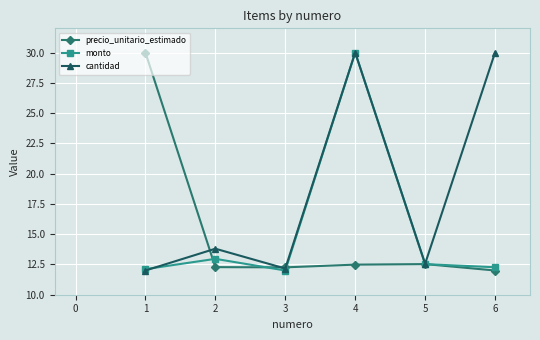

True or false: monto has more than 1 interior local peaks.

True